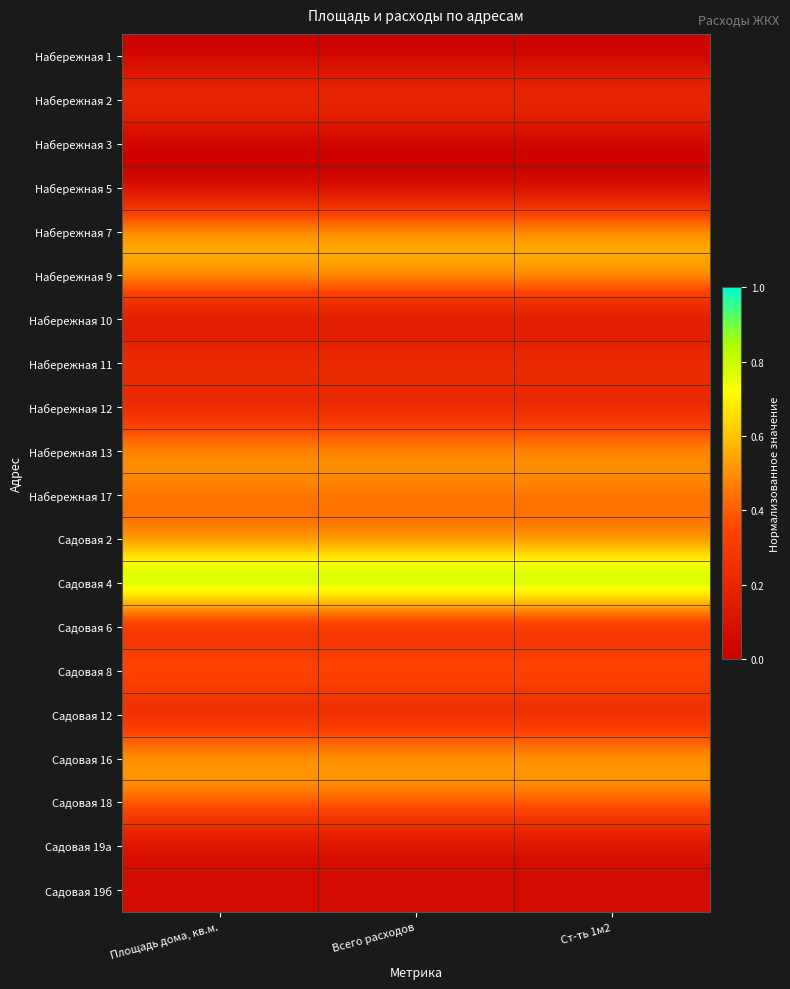

How many series are shown in this chart?

20